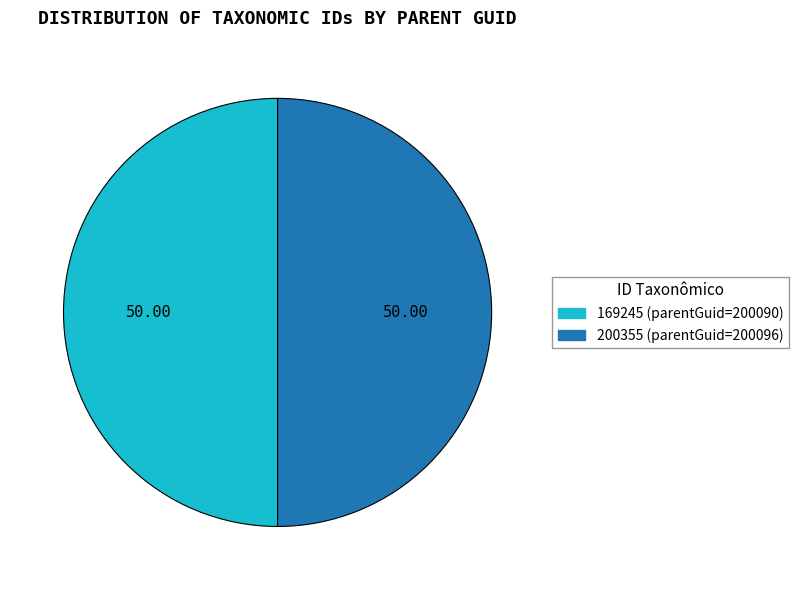

Approximately how many times larger is the value at 169245 compared to 200355?

1.0